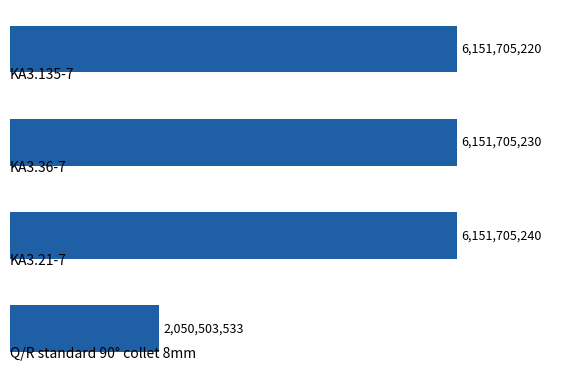

How many data points does each series have?

4